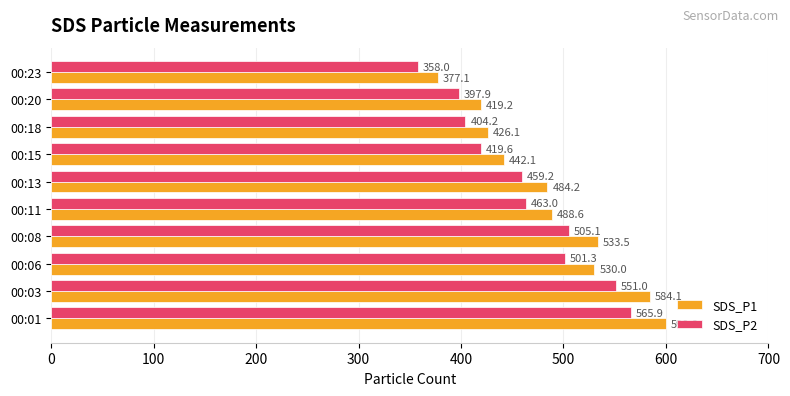

Which series has the largest total across all categories?

SDS_P1